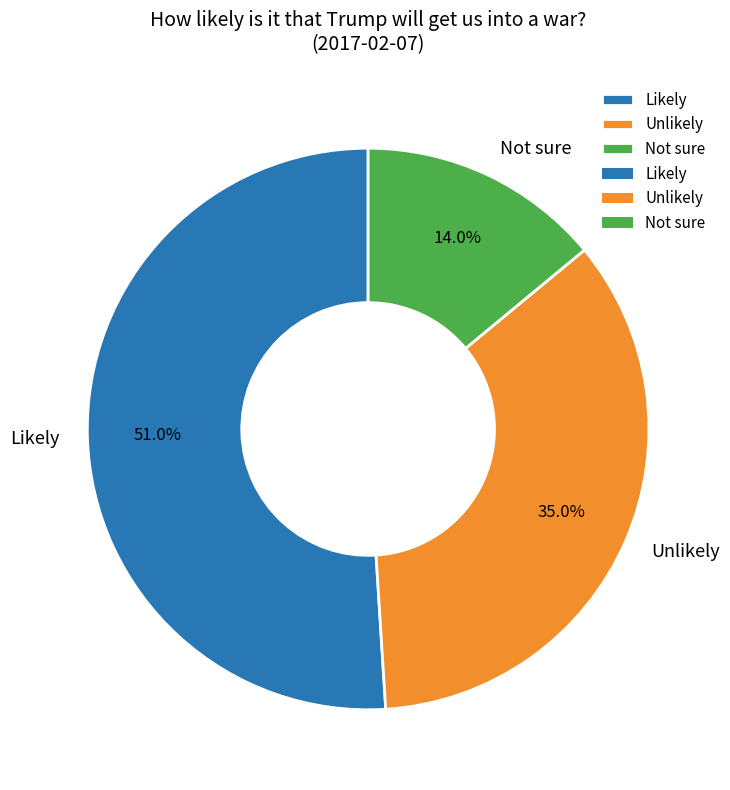

Which slice represents more than half of the pie?

Likely